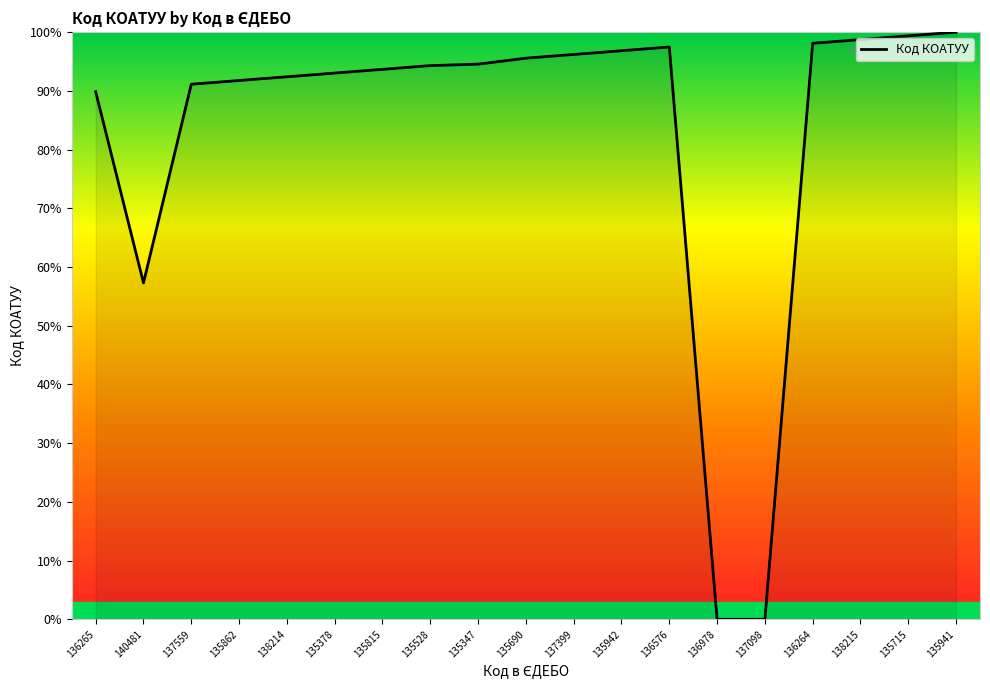

Which has a higher value, 136265 or 140481?

136265